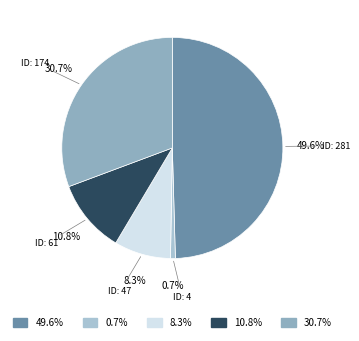

Which category has the smallest portion of the pie?

ID: 4